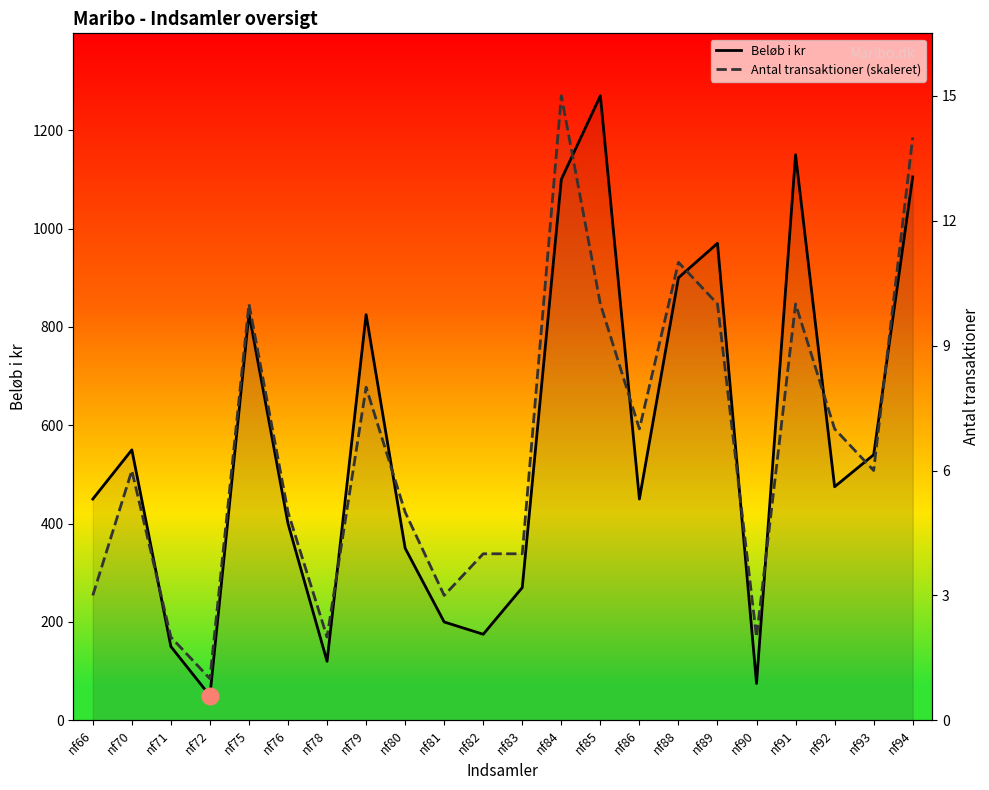

List the labels in order of Antal transaktioner (skaleret) value, largest first.

nf84, nf94, nf88, nf75, nf85, nf89, nf91, nf79, nf86, nf92, nf70, nf93, nf76, nf80, nf82, nf83, nf66, nf81, nf71, nf78, nf90, nf72